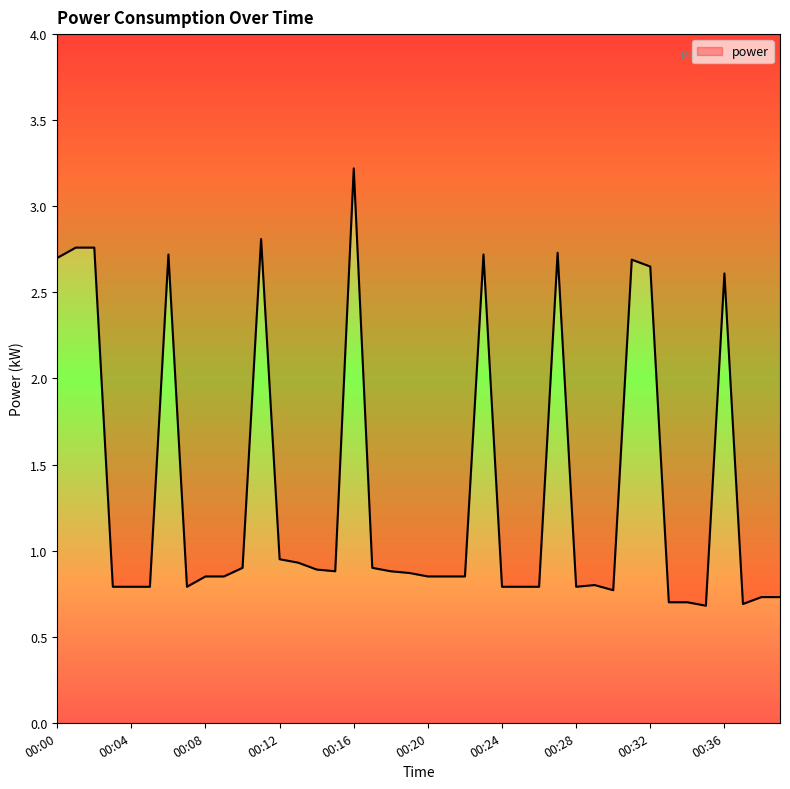

How many points are higher than both their immediate neighbors (excluding endpoints)?

8